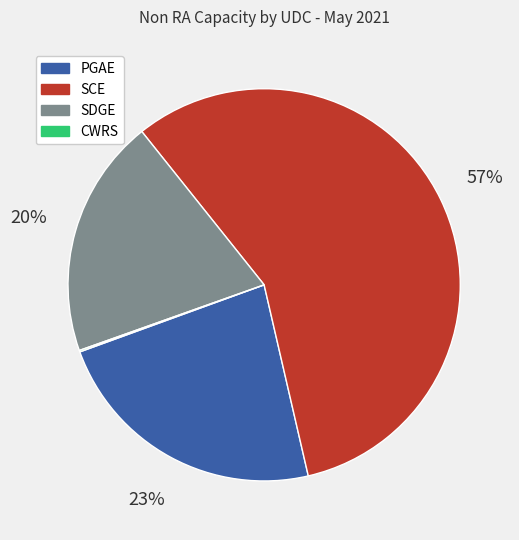

Is there any slice that represents more than half of the pie?

Yes